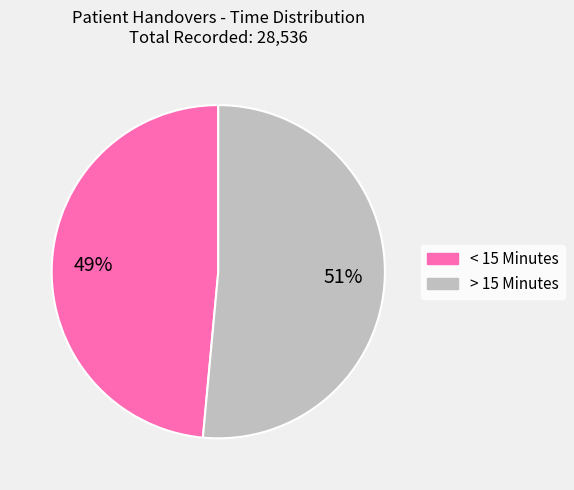

To the nearest percent, what percentage of the pie is > 15 Minutes?

51%